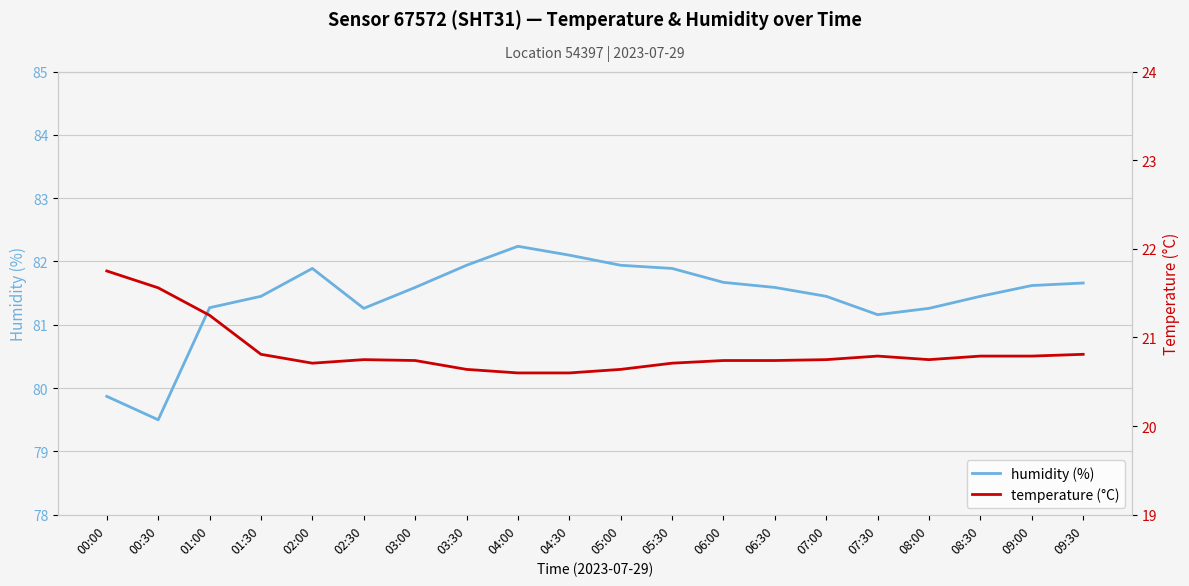

At which category does the chart reach its minimum across all series?

04:00